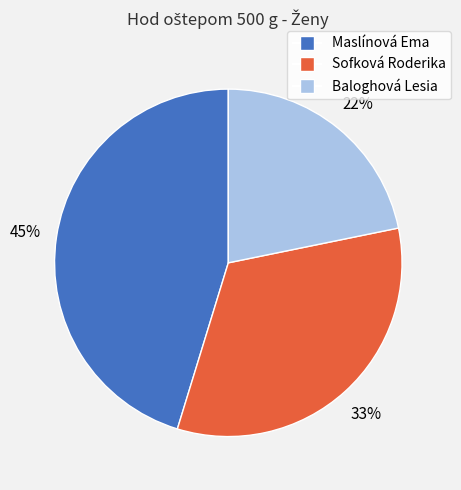

Approximately how many times larger is the value at Maslínová Ema compared to Sofková Roderika?

1.4